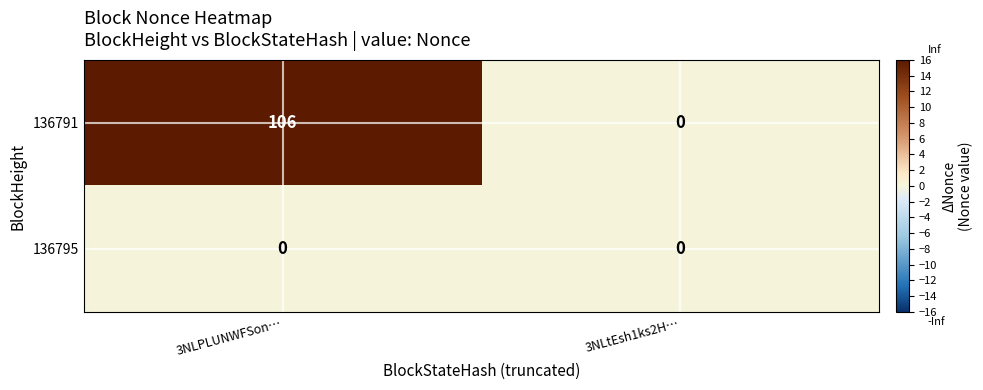

Reading left to right, extract all data points from this chart.

136791: 3NLPLUNWFSon…=106	3NLtEsh1ks2H…=0
136795: 3NLPLUNWFSon…=0	3NLtEsh1ks2H…=0